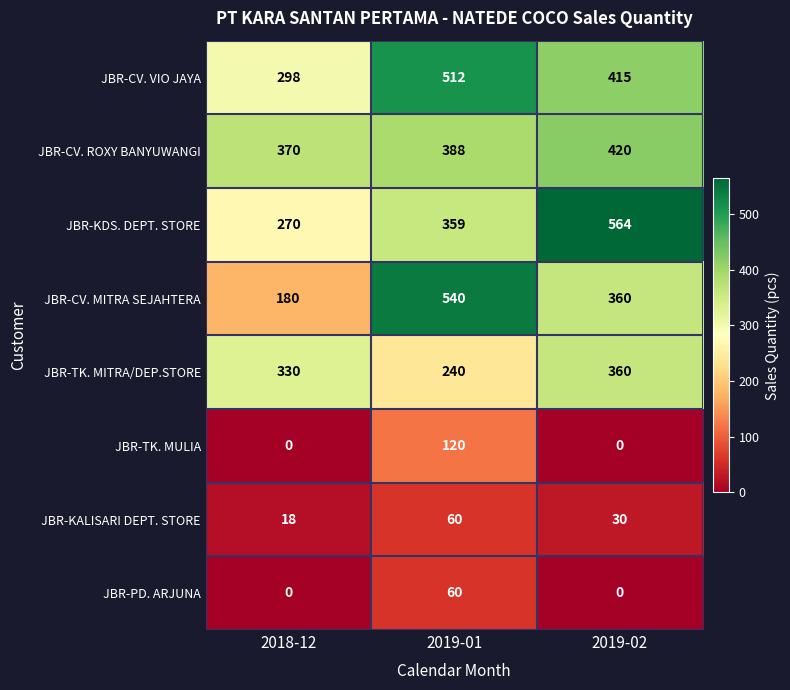

What is the sum of all JBR-PD. ARJUNA values?

60